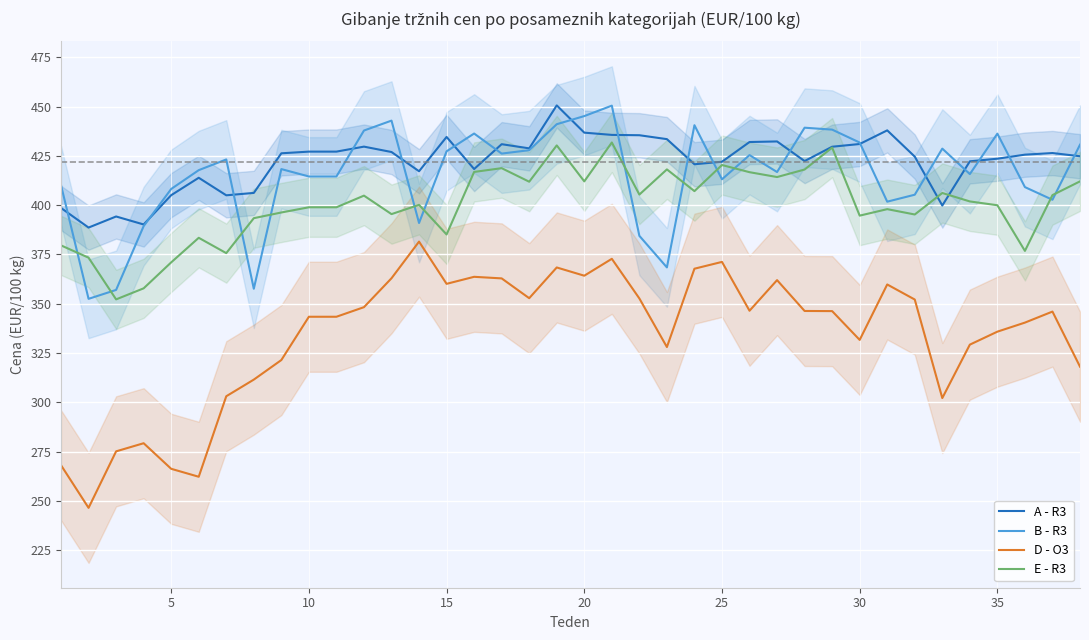

What is the highest value of the E - R3 series?

431.8